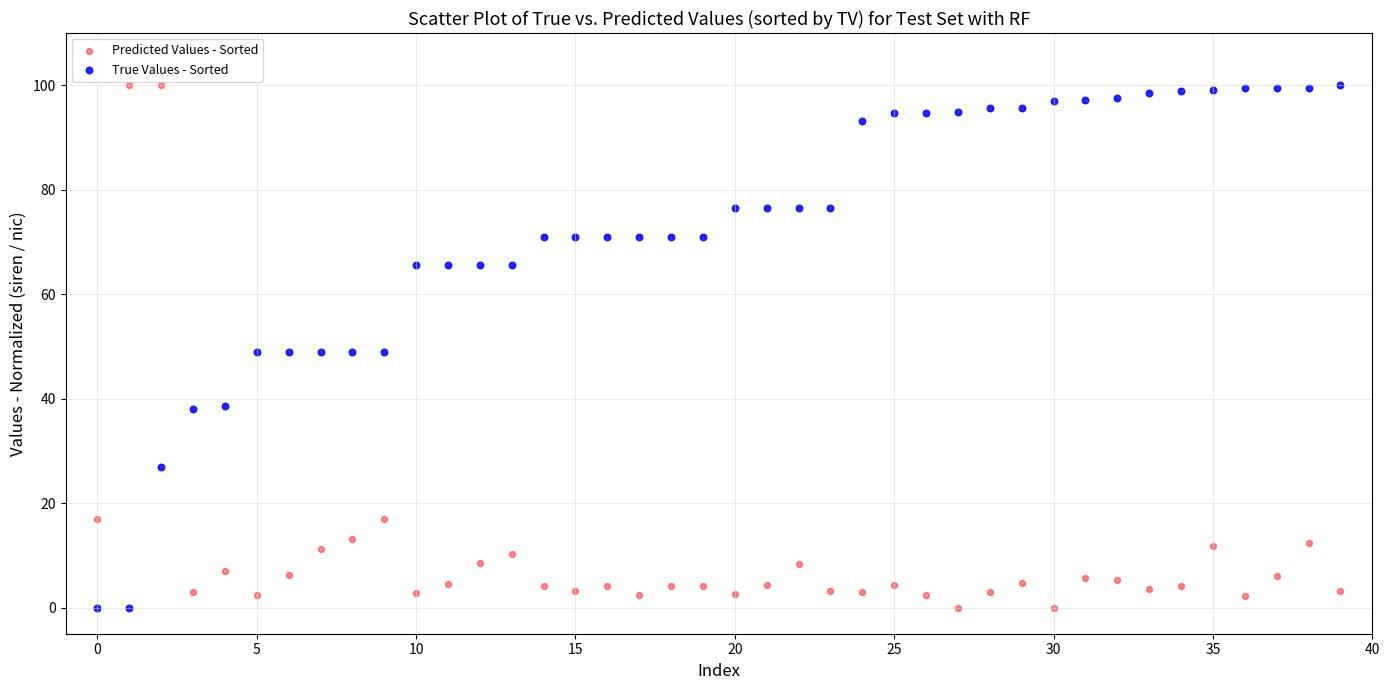

Across all data points, what is the range of Y values (max minus min)?

100.0